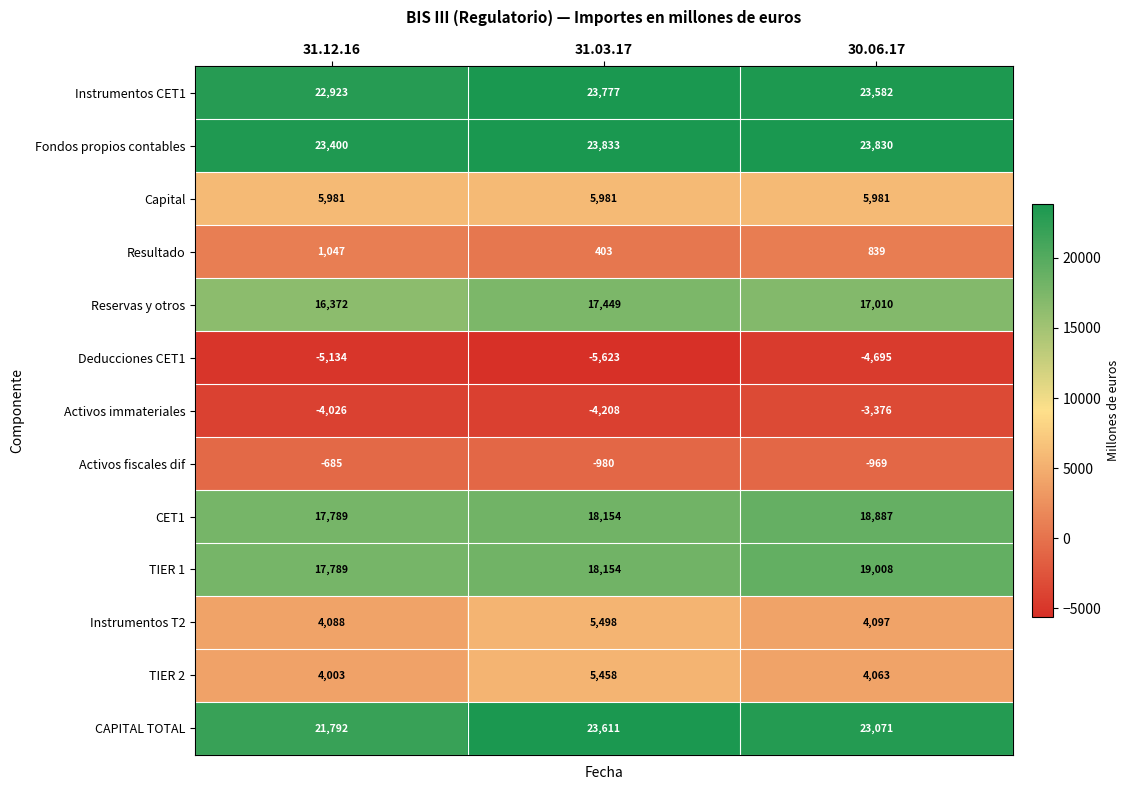

What is the smallest value displayed?

-5623